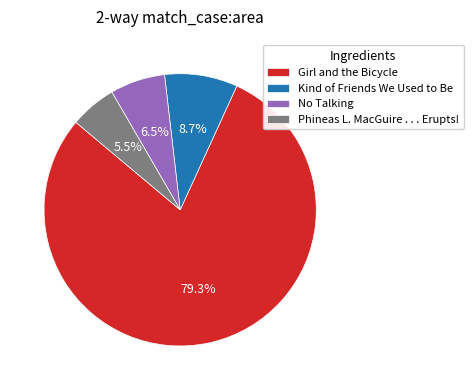

Which category has the smallest portion of the pie?

Phineas L. MacGuire . . . Erupts!